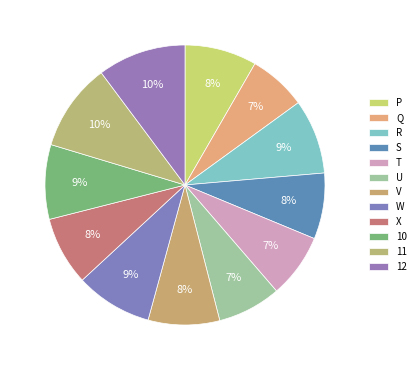

To the nearest percent, what percentage of the pie is R?

9%